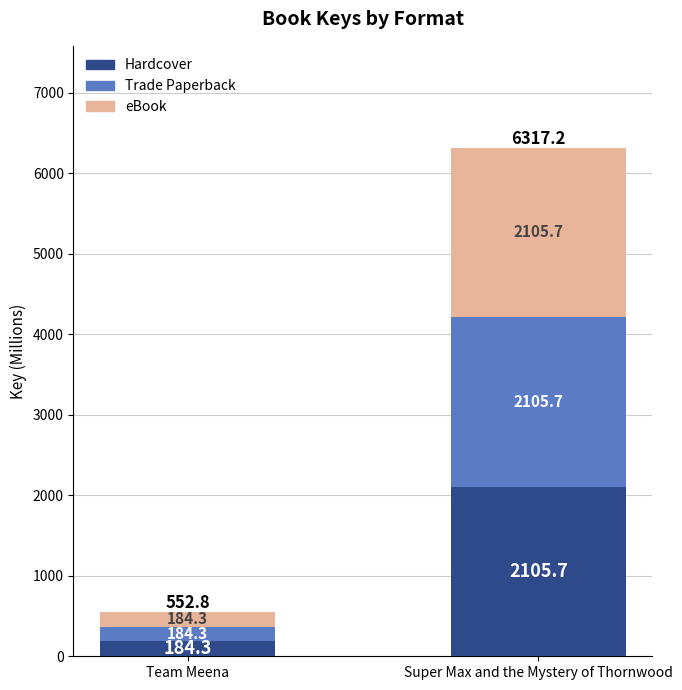

What is the average value of the Hardcover series?

1145.0